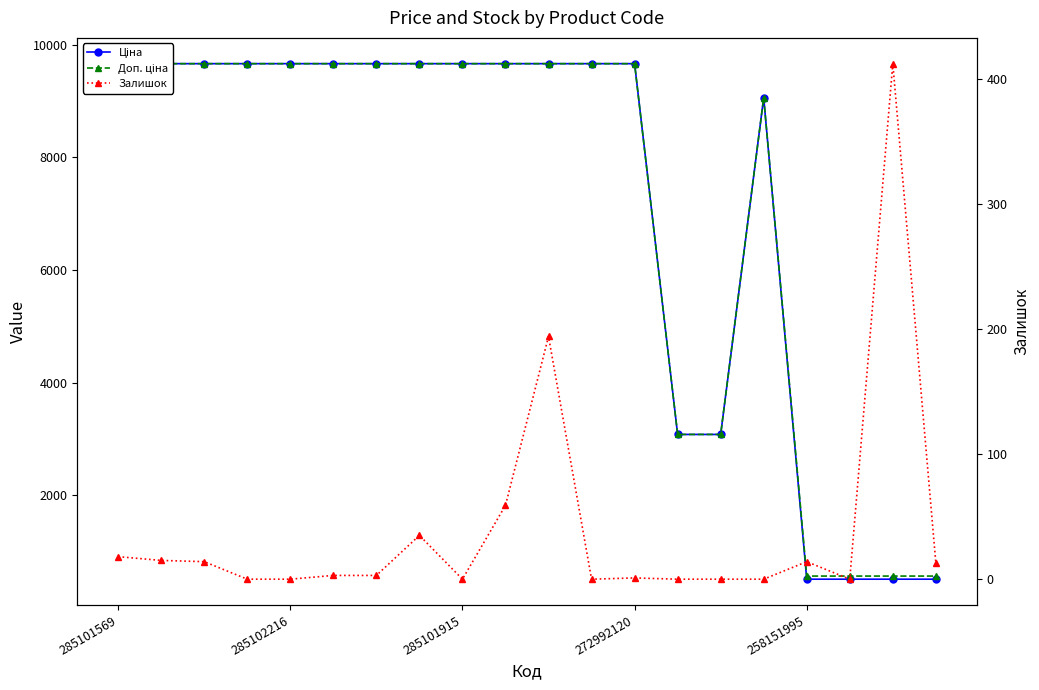

How many data points in Доп. ціна are above 9664?

13